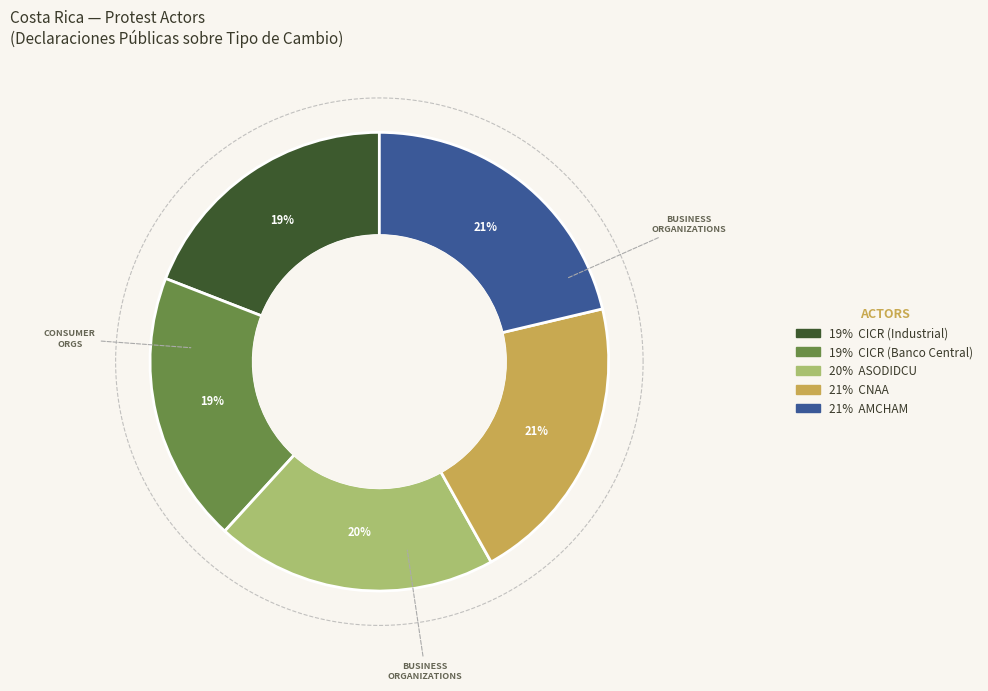

Is it true that CICR (Industrial) is 19% of the pie?

True